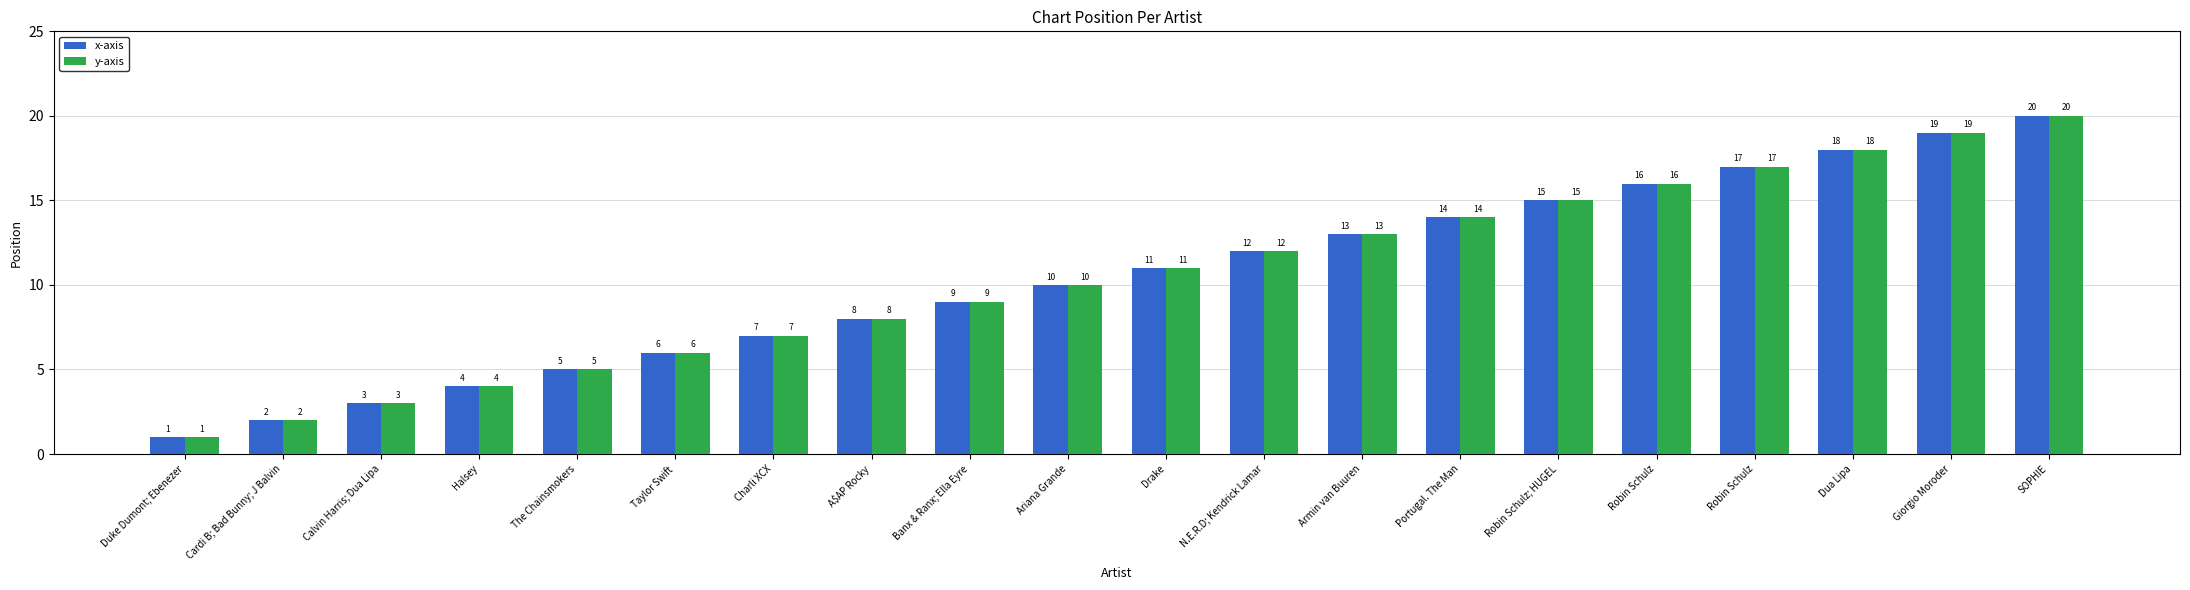

What is the average value of the x-axis series?

10